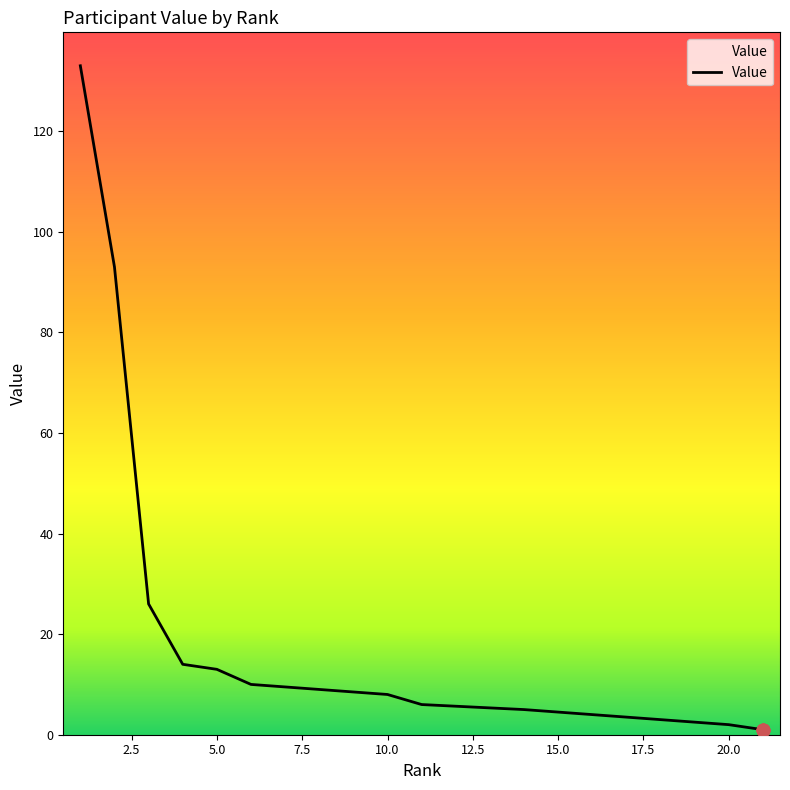

Approximately how many times larger is the value at 8 compared to 21?

9.0